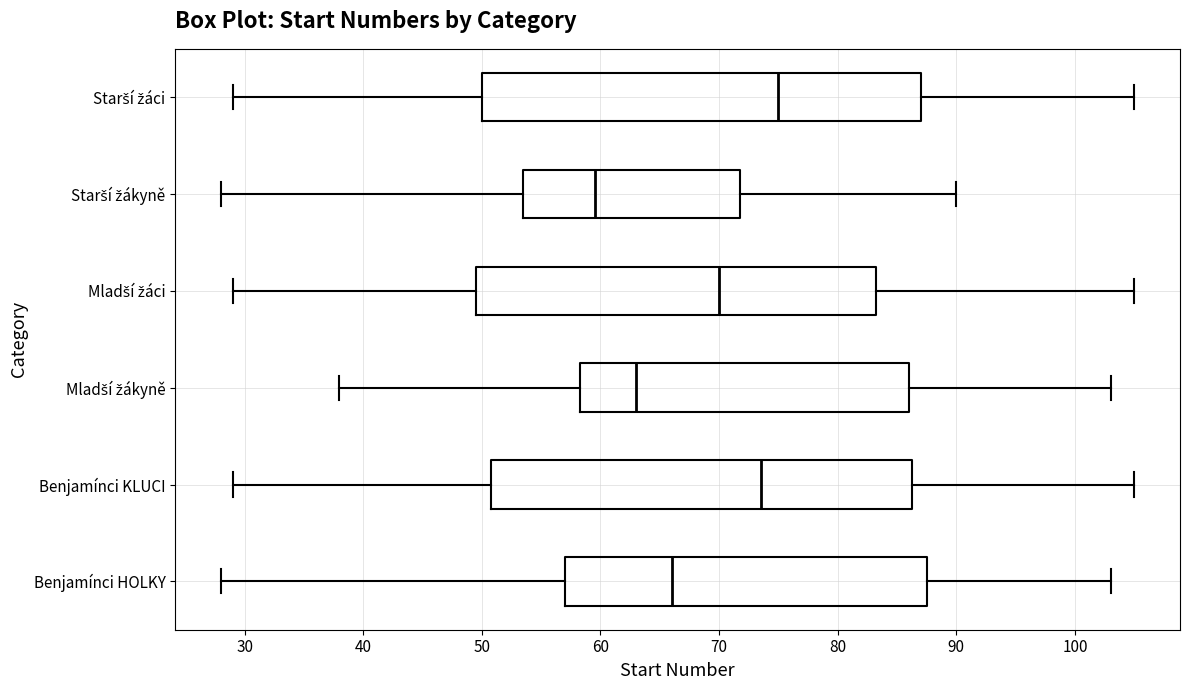

Reading bottom to top, read every box against the x-axis: the position of its median line, the range the box covers, and the ends of its whiskers. The values are not printed on the chart, so give them approximately, as read against the axis.

Benjamínci HOLKY: median 66, box 57 to 88, whiskers 28 to 103
Benjamínci KLUCI: median 74, box 51 to 86, whiskers 29 to 105
Mladší žákyně: median 63, box 58 to 86, whiskers 38 to 103
Mladší žáci: median 70, box 50 to 83, whiskers 29 to 105
Starší žákyně: median 60, box 54 to 72, whiskers 28 to 90
Starší žáci: median 75, box 50 to 87, whiskers 29 to 105